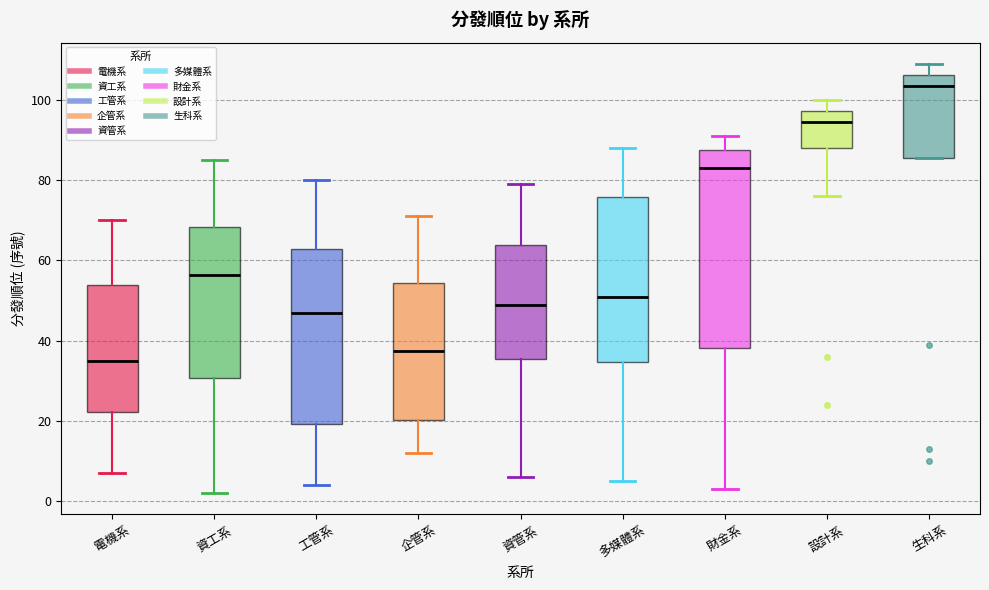

Which box is the tallest, from its lower edge to its upper edge?

財金系